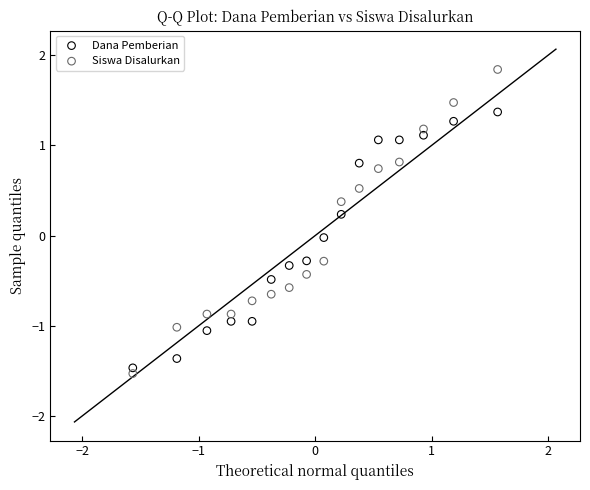

Which series has the widest spread of Y values?

Siswa Disalurkan